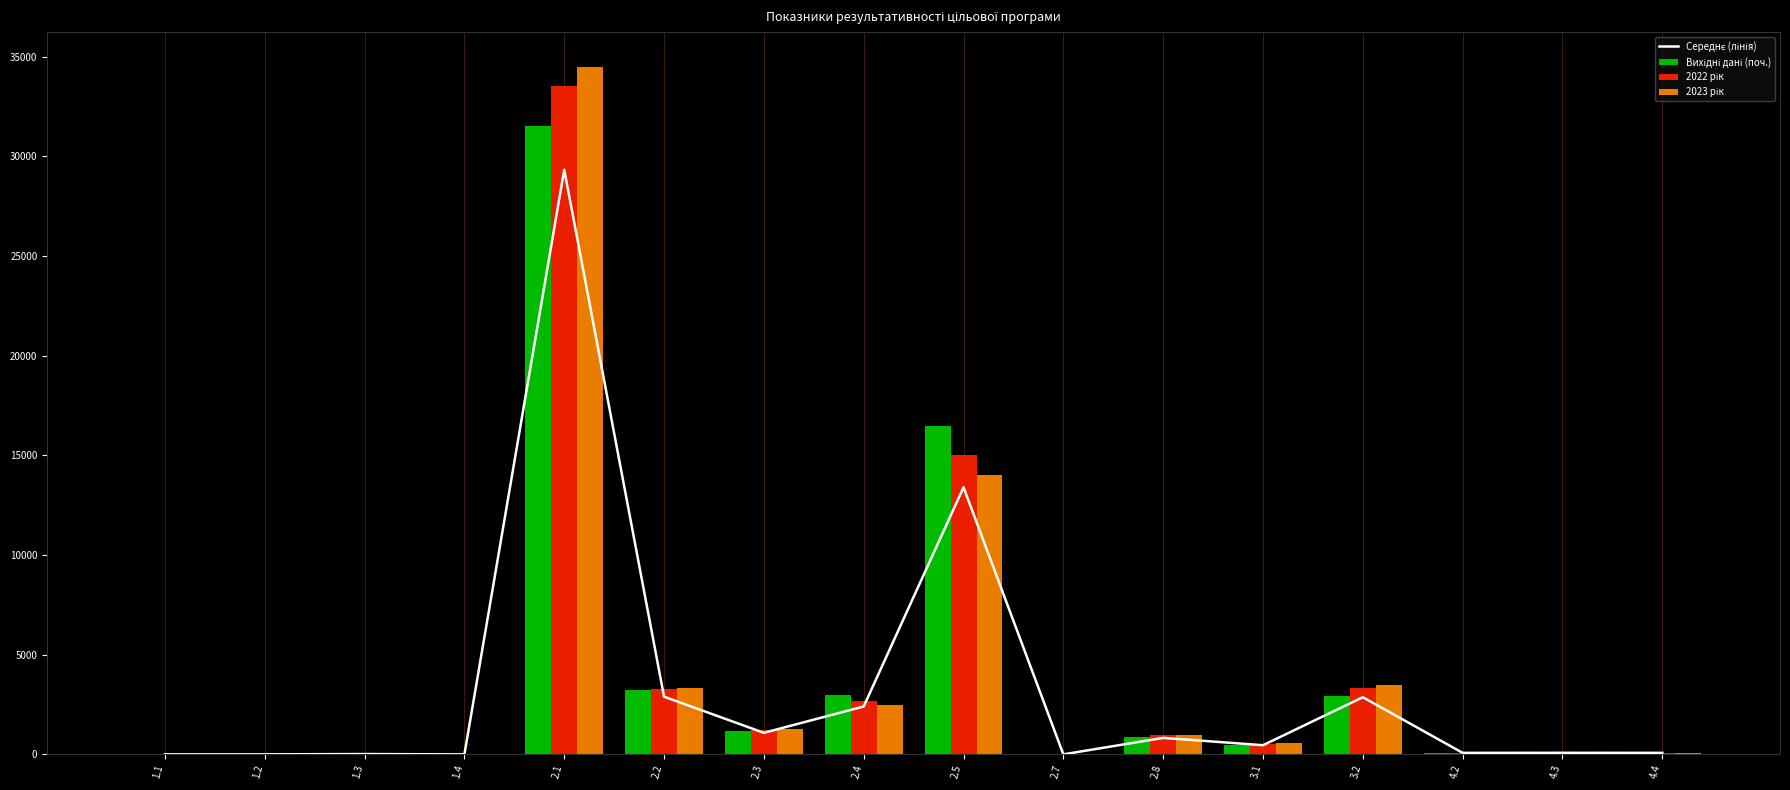

What value does the 2023 рік series have at 1.4?

1.0